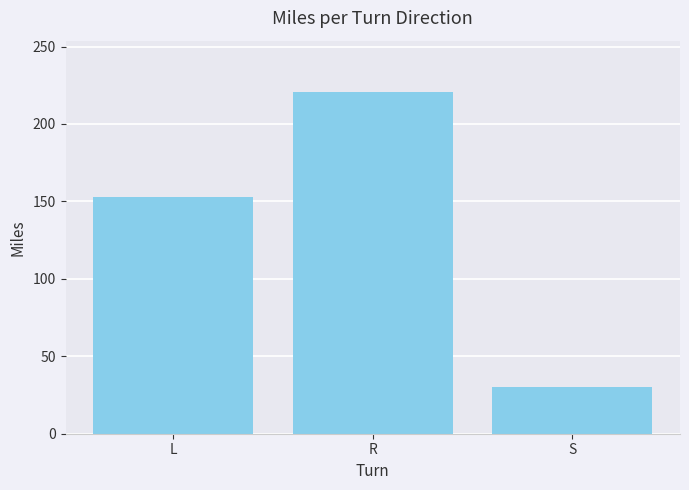

Where is the data nearest to the value 125?

L